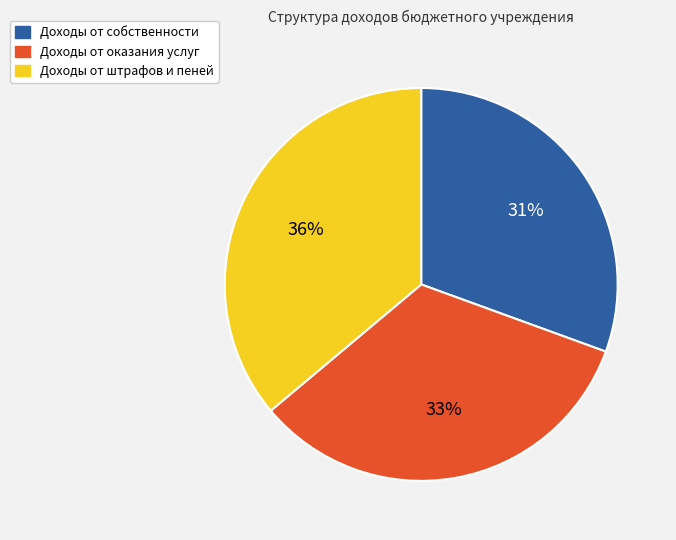

How many slices are in this pie chart?

3